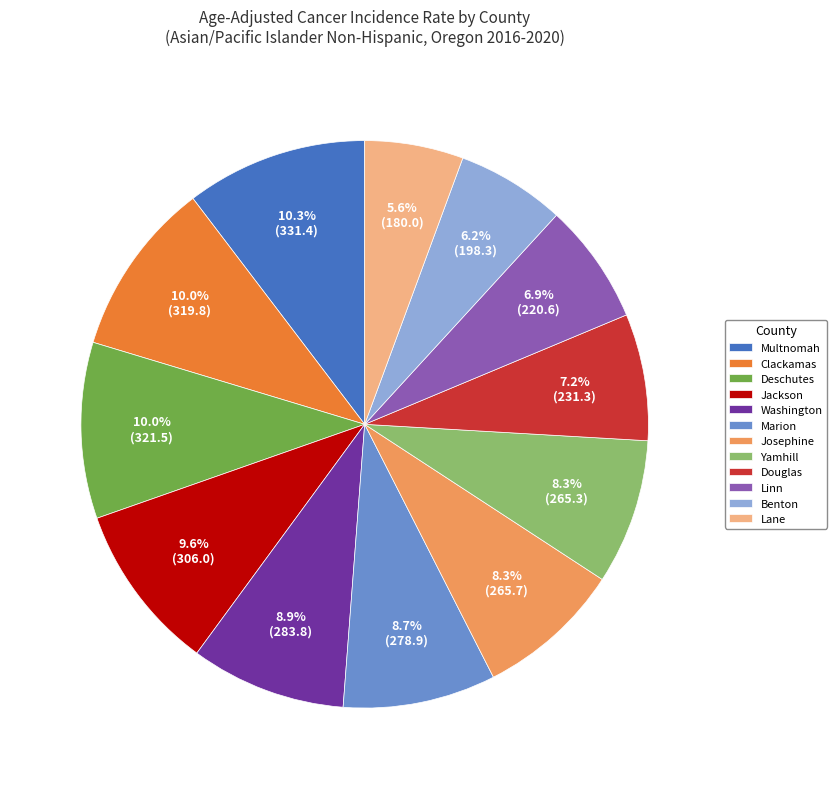

Rank the categories by value from highest to lowest.

Multnomah, Deschutes, Clackamas, Jackson, Washington, Marion, Josephine, Yamhill, Douglas, Linn, Benton, Lane